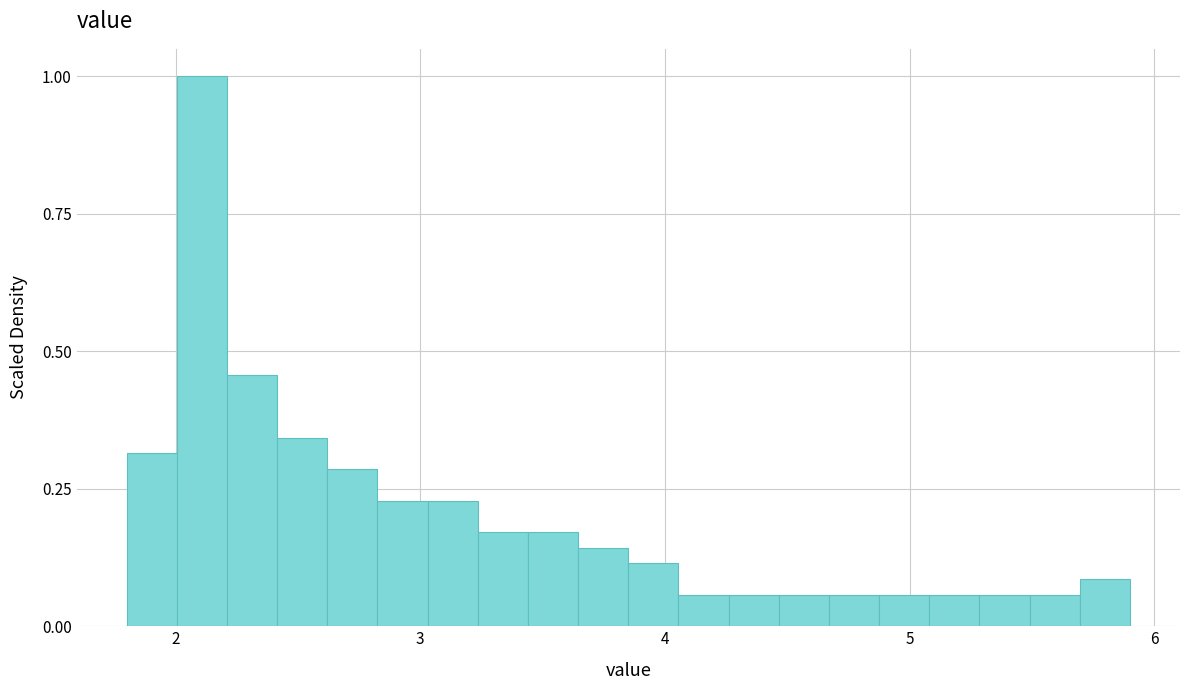

Read against the x-axis, roughly where is the centre of the tallest bar?

2.1